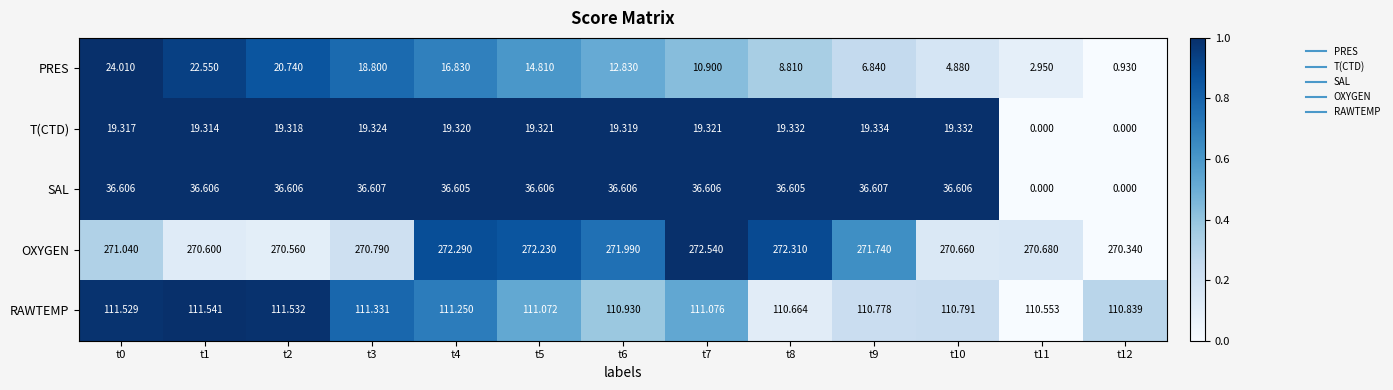

Which series has the widest spread of values?

SAL